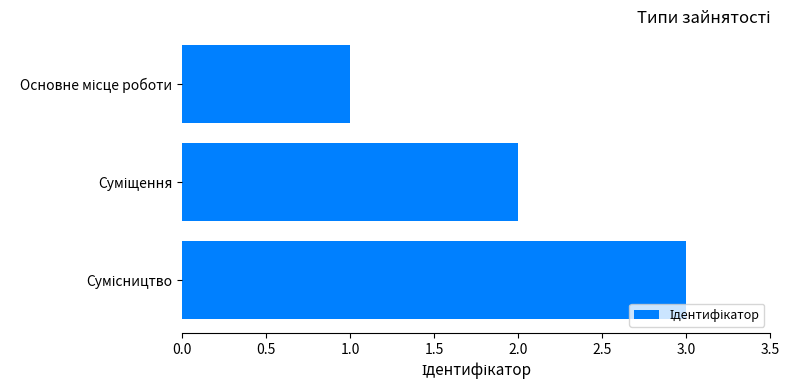

What is the maximum value shown in the chart?

3